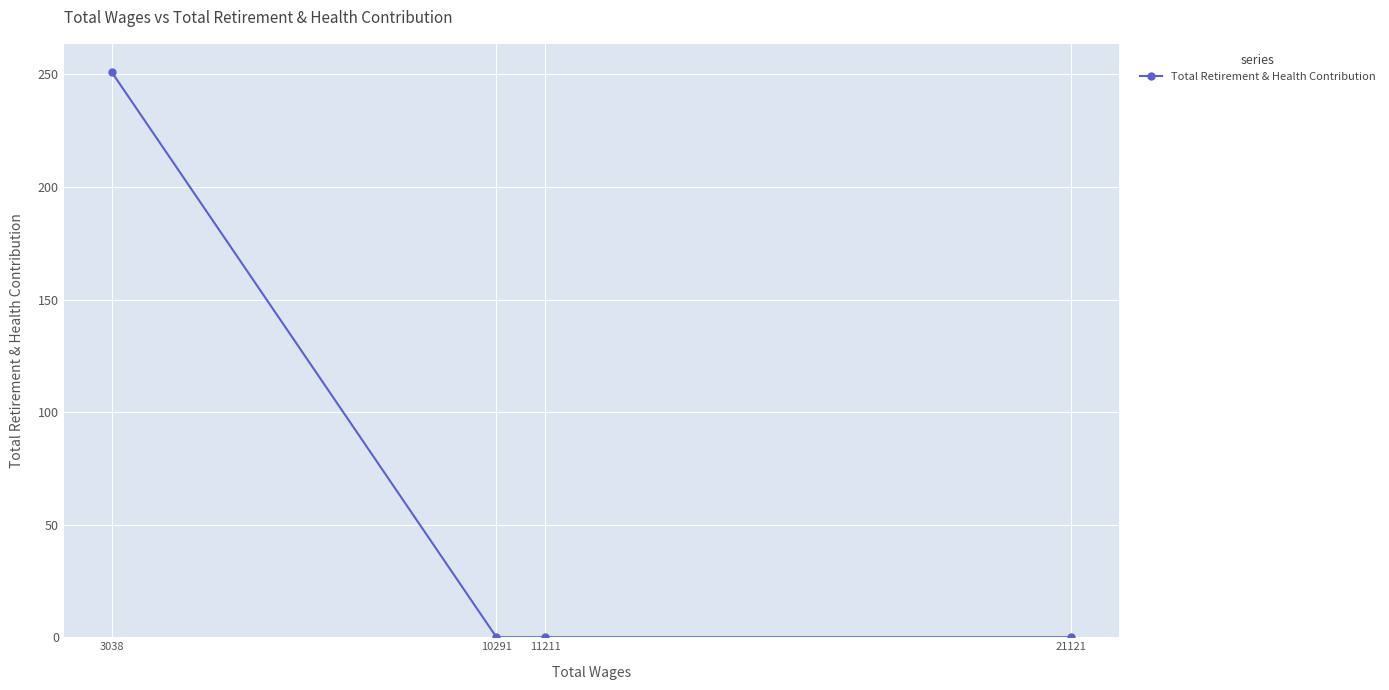

What is the difference between the maximum and minimum values?

251